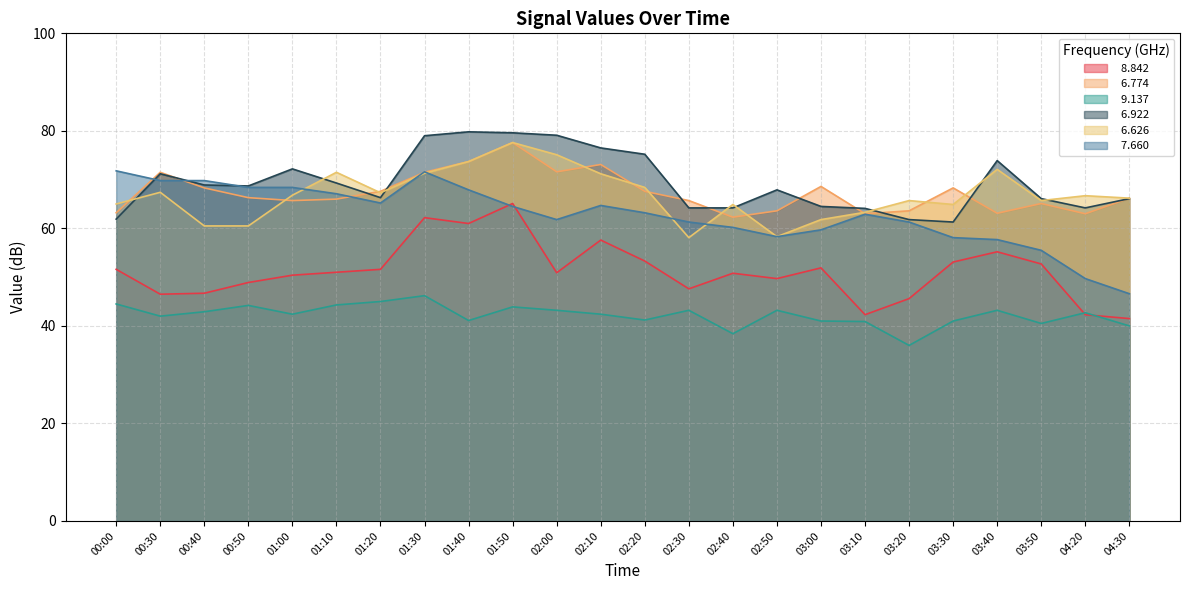

What is the sum of all   9.137 values?

1013.4